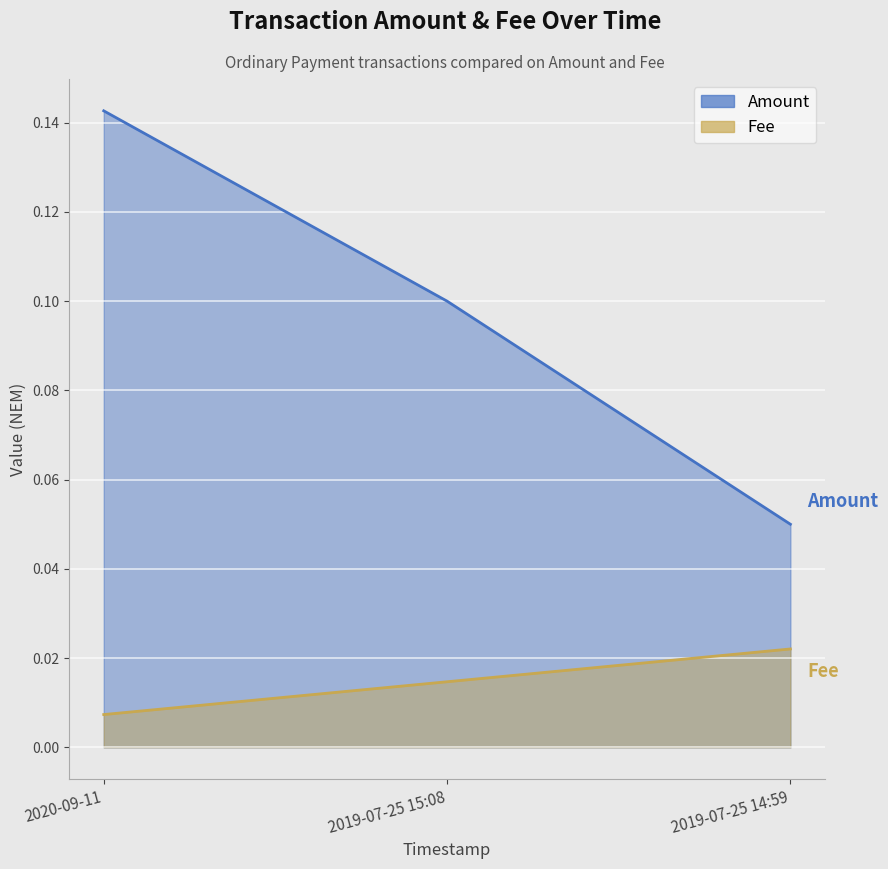

The value of Amount at 2020-09-11 is 0.1. True or false?

True